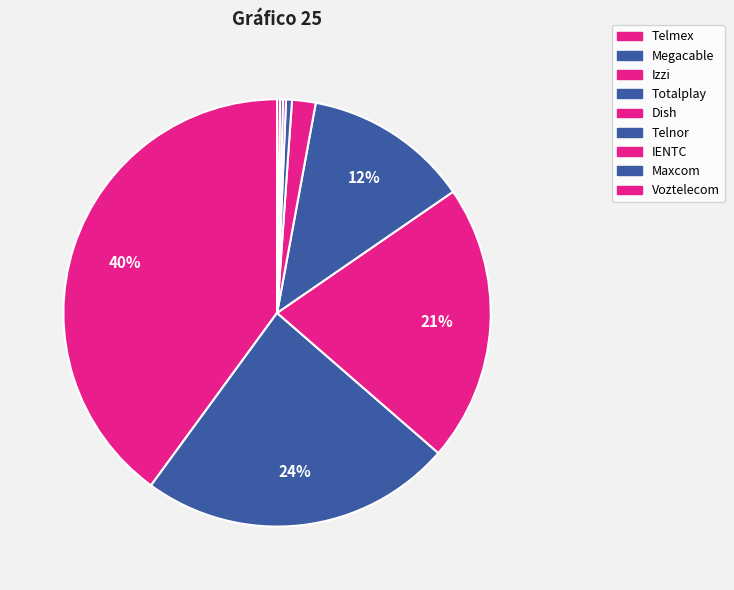

To the nearest percent, what is the difference between the largest and smallest slice percentages?

40%